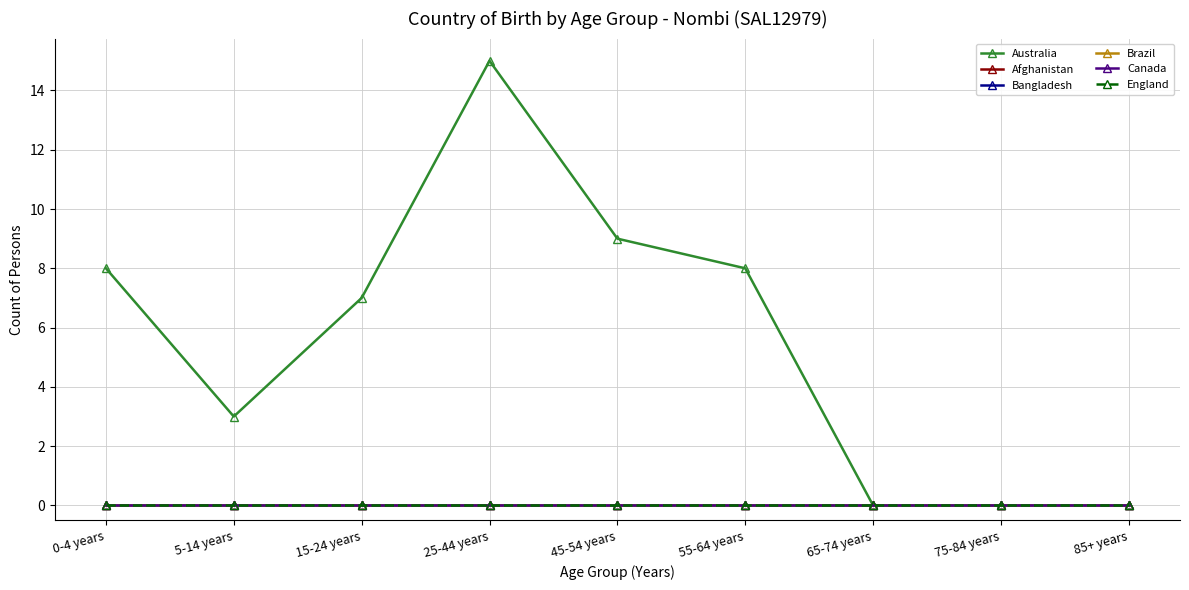

At 65-74 years, list the series in order from smallest to largest.

Australia, Afghanistan, Bangladesh, Brazil, Canada, England